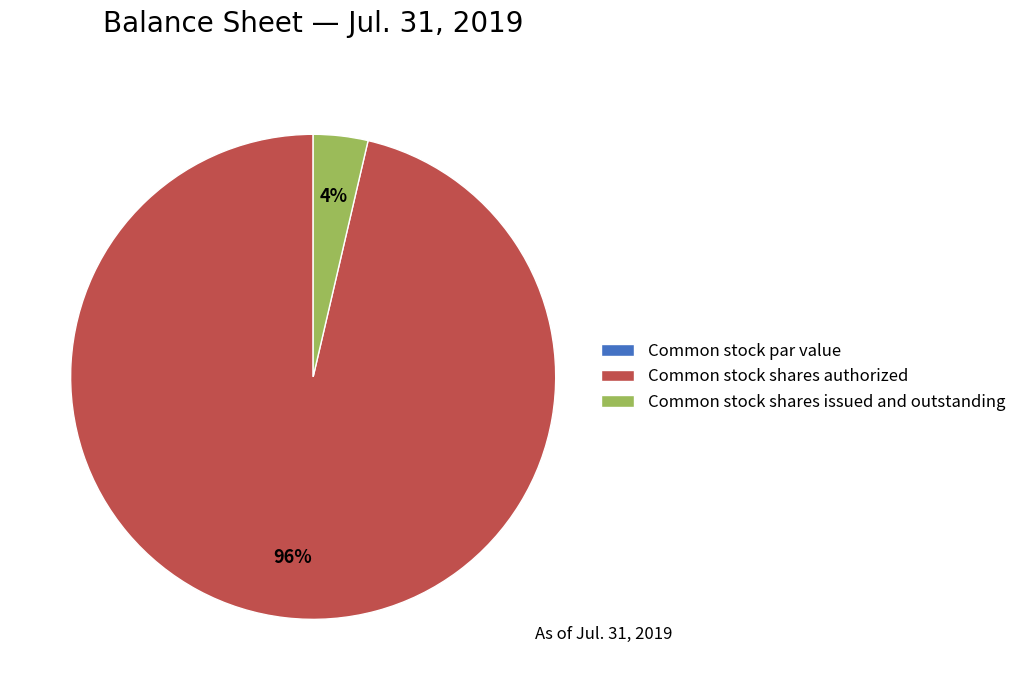

Between Common stock shares authorized and Common stock shares issued and outstanding, which is larger?

Common stock shares authorized